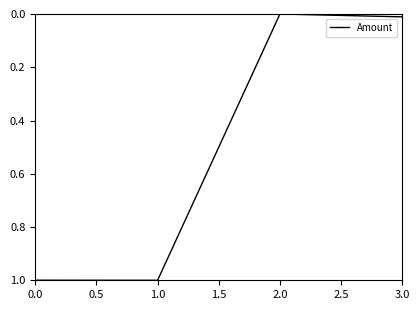

What is the maximum value shown in the chart?

1.0